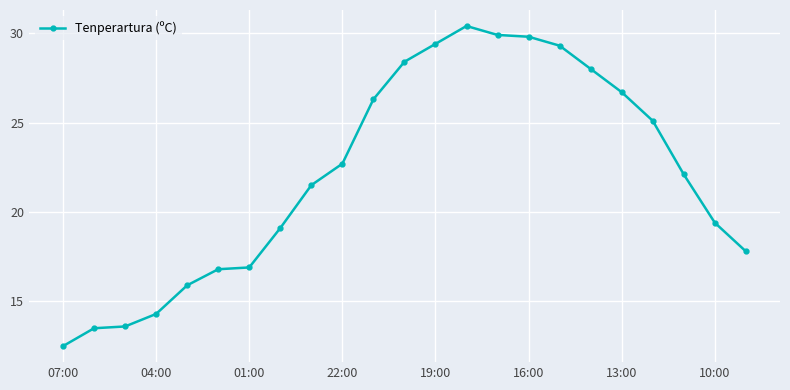

What is the greatest value displayed?

30.4